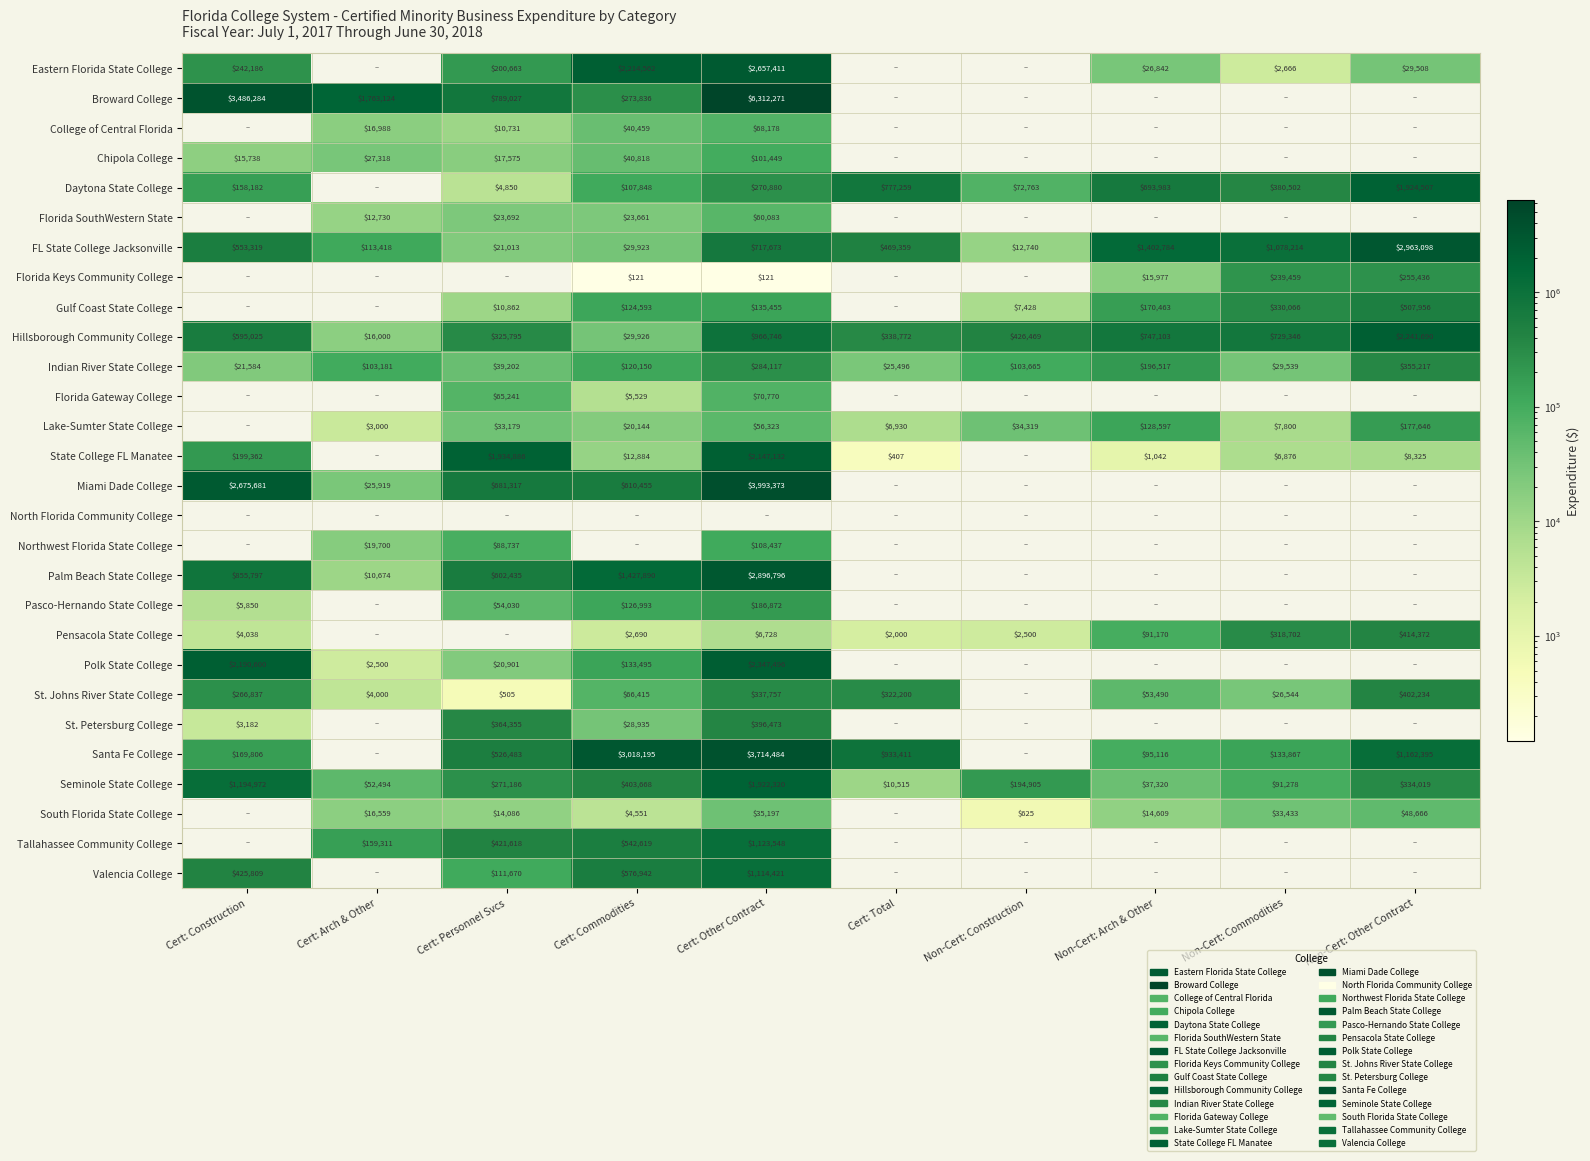

What is the difference between the Daytona State College values at Non-Cert: Commodities and Non-Cert: Construction?

307739